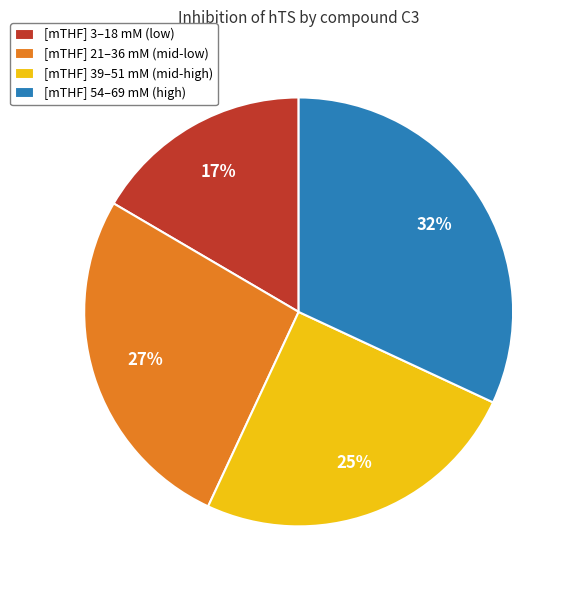

Is it true that [mTHF] 39–51 mM (mid-high) is 12% of the pie?

False